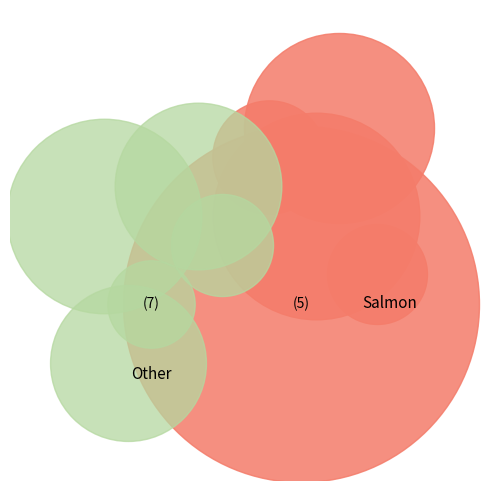

Is it true that хлеб пшеничный is 16% of the pie?

False